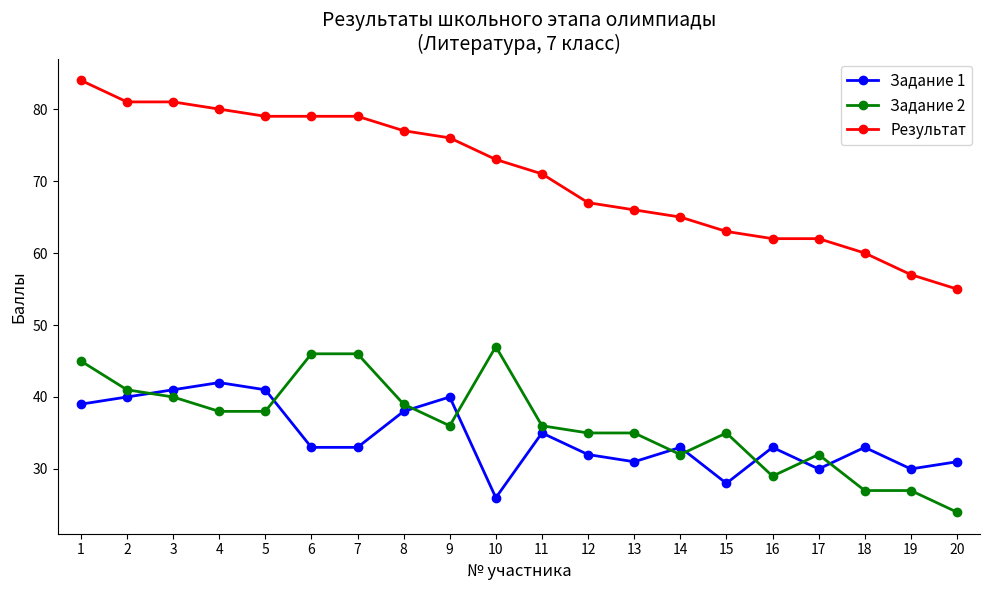

Rank the series at 18 from highest to lowest value.

Результат, Задание 1, Задание 2